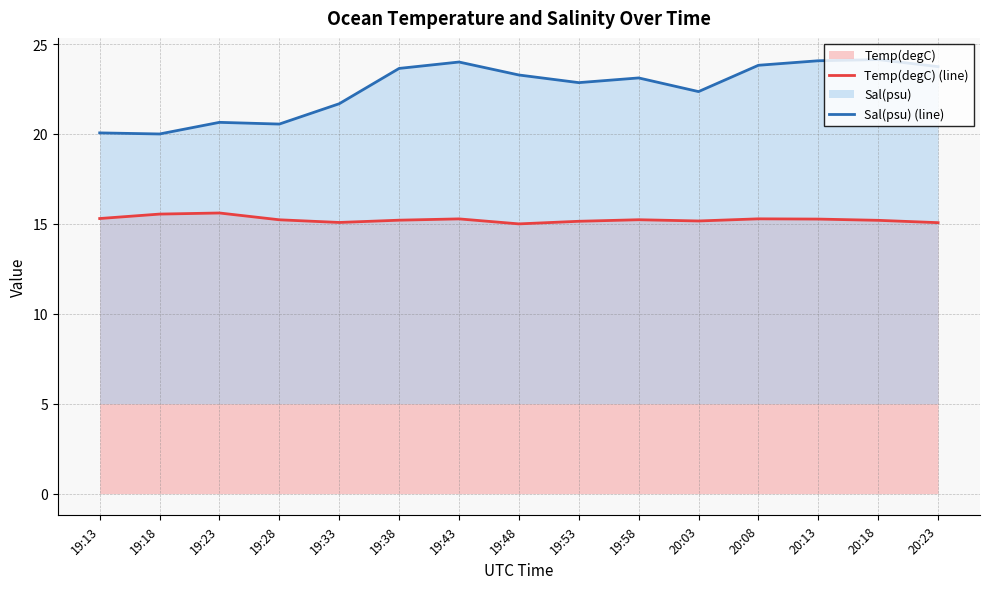

At which category does the chart reach its peak across all series?

20:18